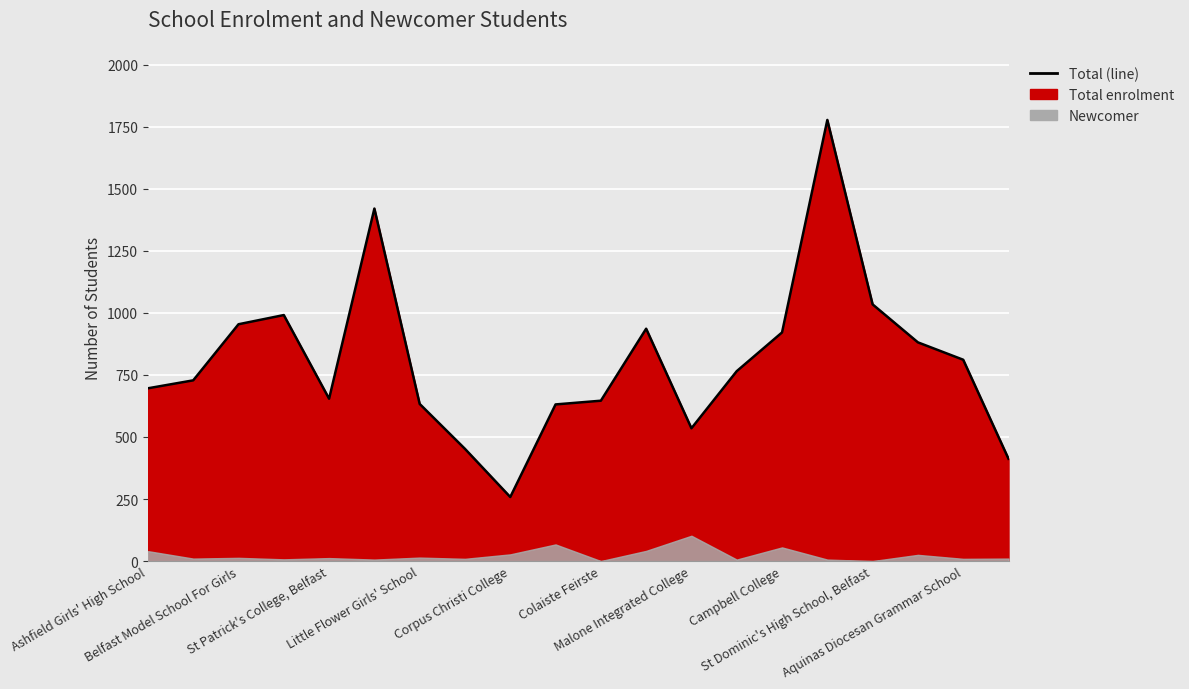

How many data points are above 765?

9